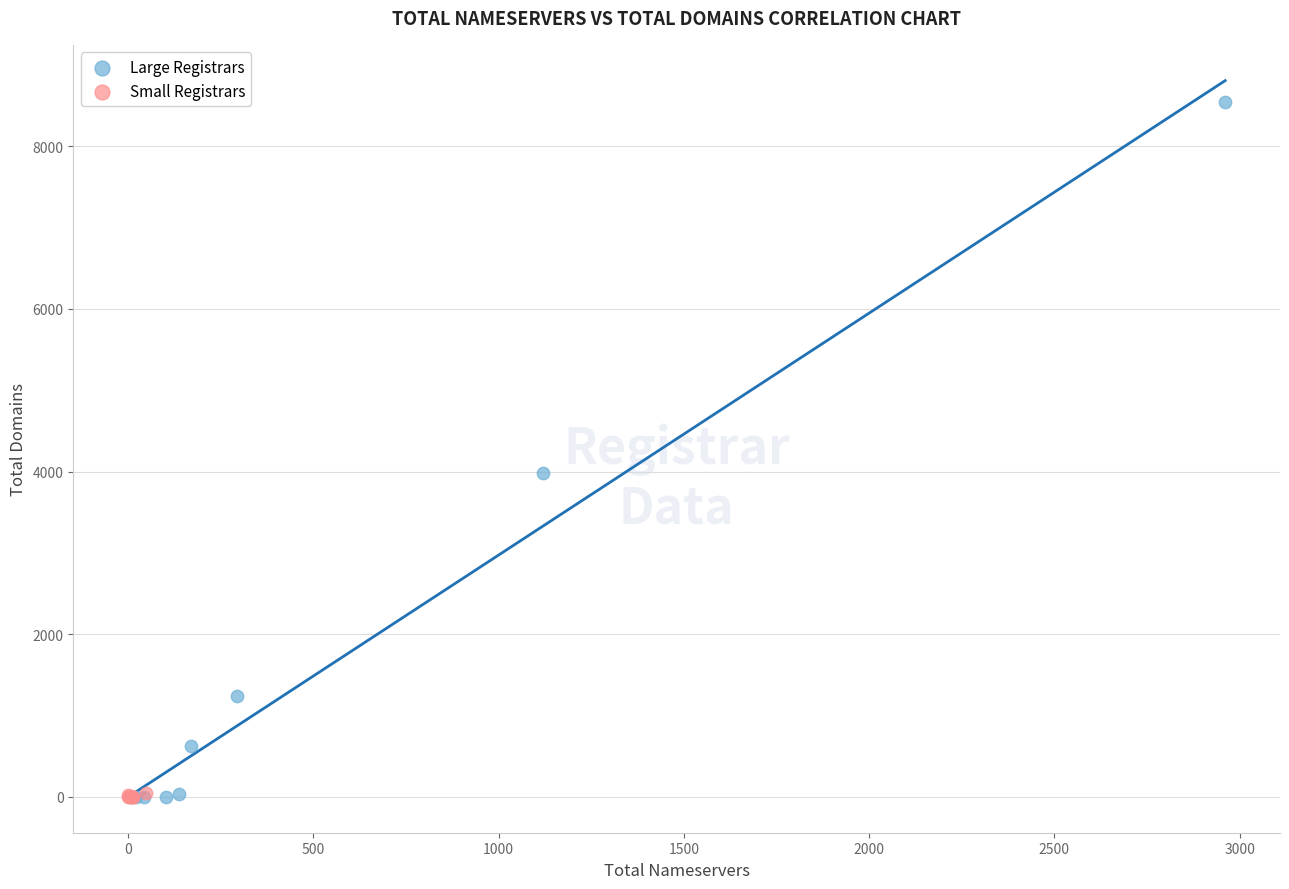

Which series reaches the maximum Y coordinate?

Large Registrars